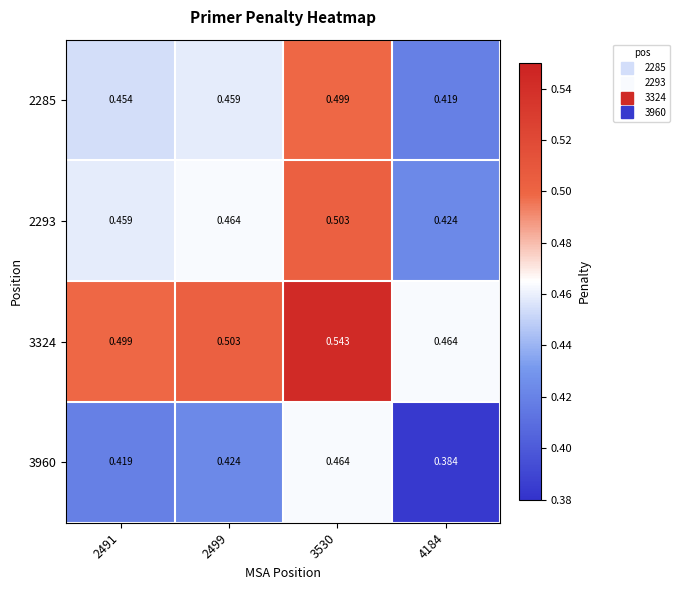

Is the value of 2293 at 2499 greater than the value of 3960 at 4184?

Yes